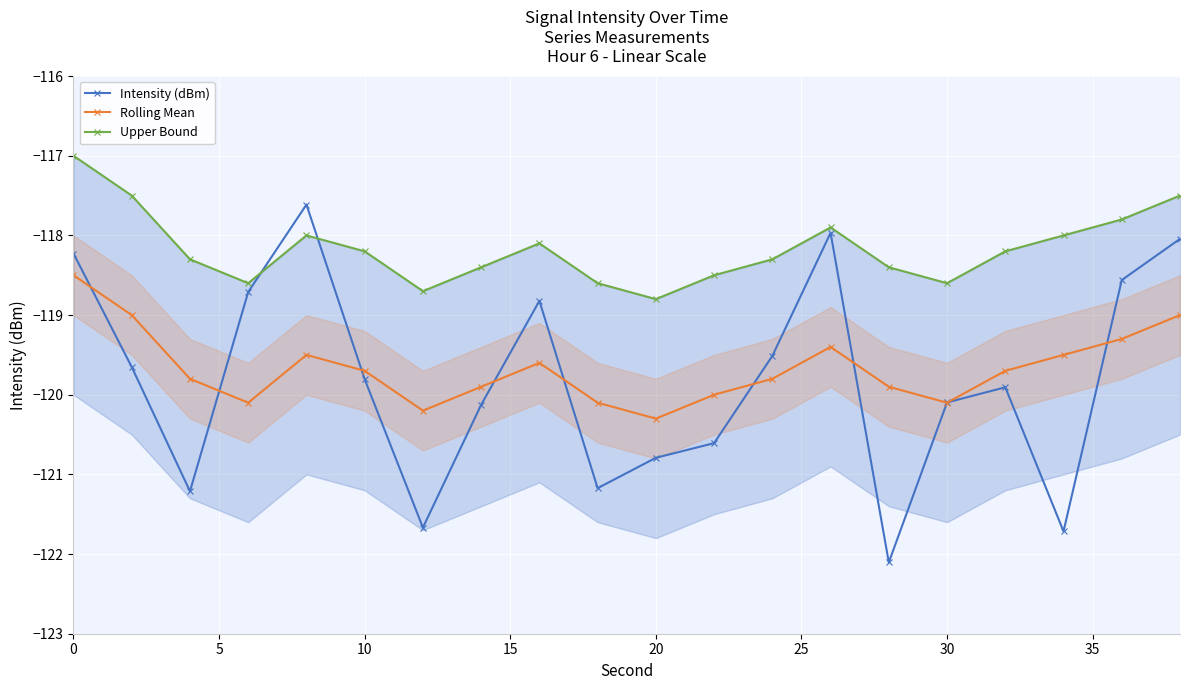

What are all the series names shown in the legend?

Intensity (dBm), Rolling Mean, Upper Bound